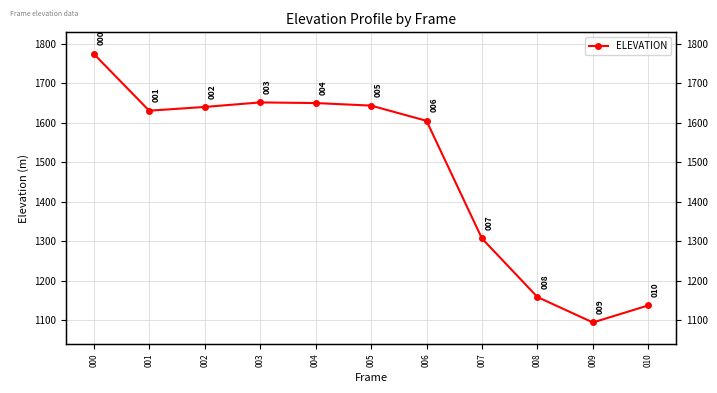

Does the chart display data point markers on the line(s)?

Yes